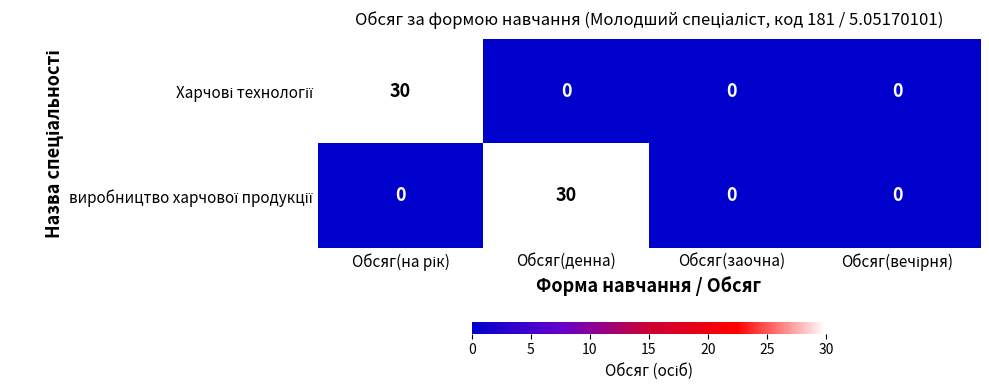

What is the greatest value displayed?

30